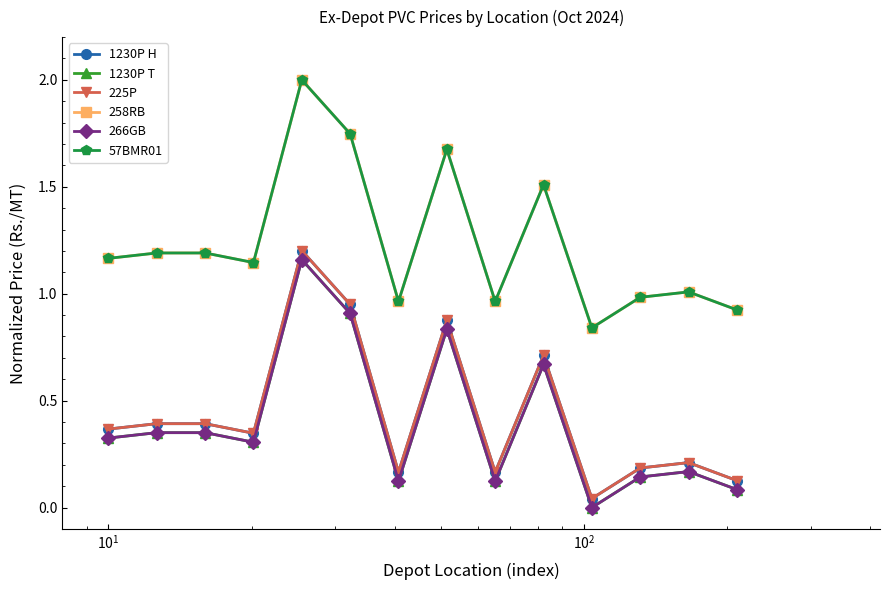

Does the chart have visible grid lines?

No